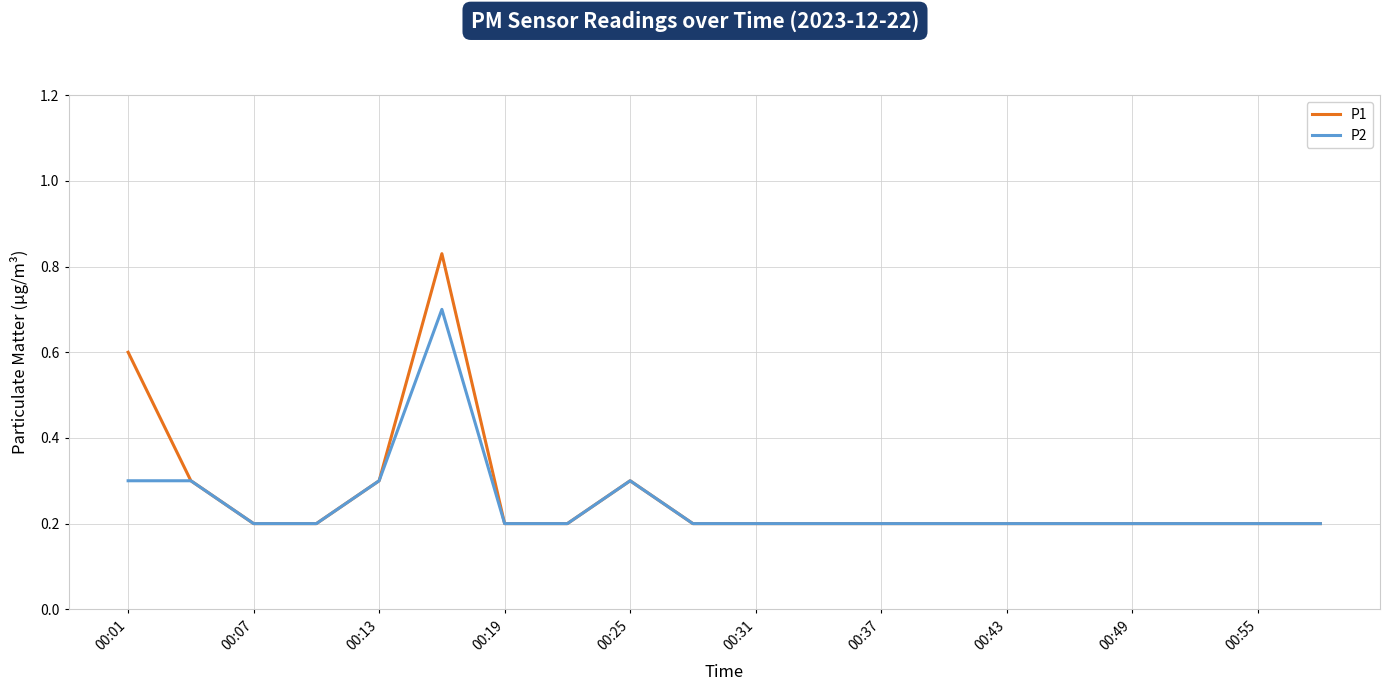

Rank the series by their maximum value, from lowest to highest.

P2, P1